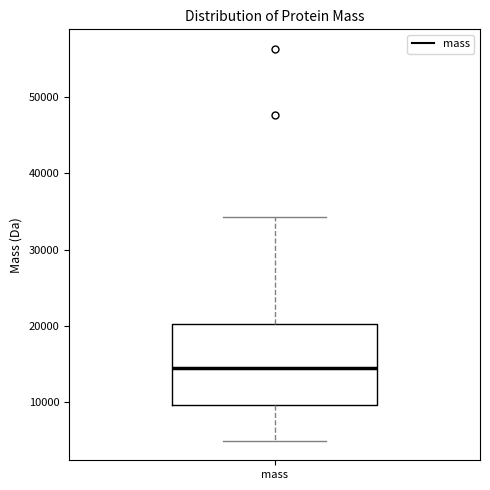

Transcribe this box plot: give where the median line is, the range the box spans, and where the two whiskers end, as read against the y-axis. The values are not printed on the chart, so give them approximately, as read against the axis.

median 14000, box 10000 to 20000, whiskers 5000 to 34000